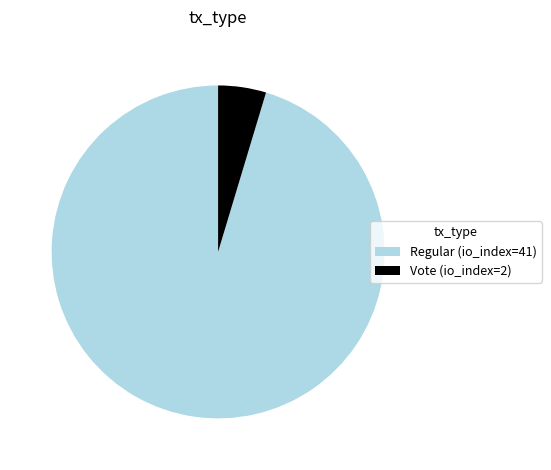

Combined, do Vote (io_index=2) and Regular (io_index=41) account for over 50%?

Yes